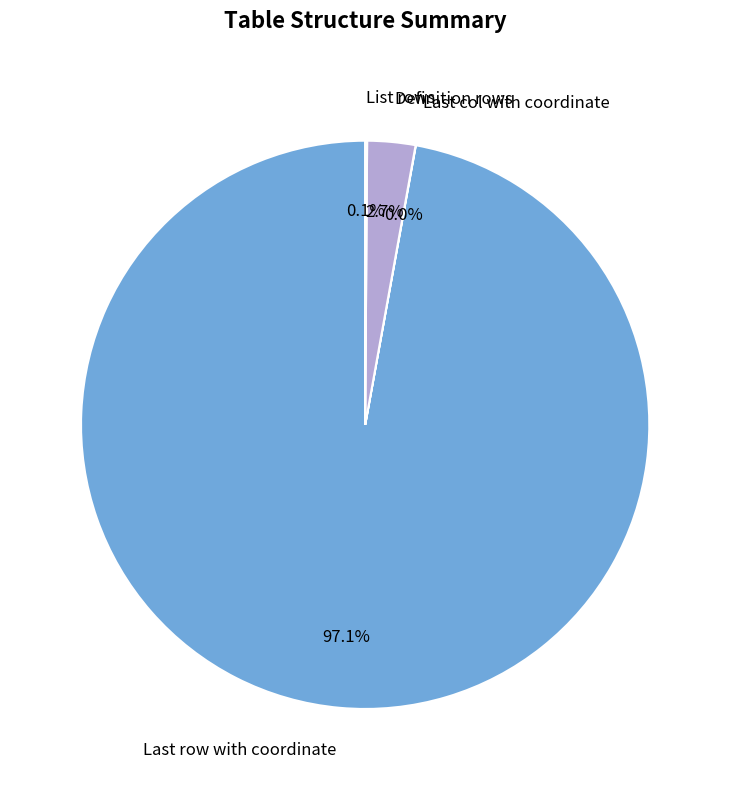

Is there any slice that represents more than half of the pie?

Yes